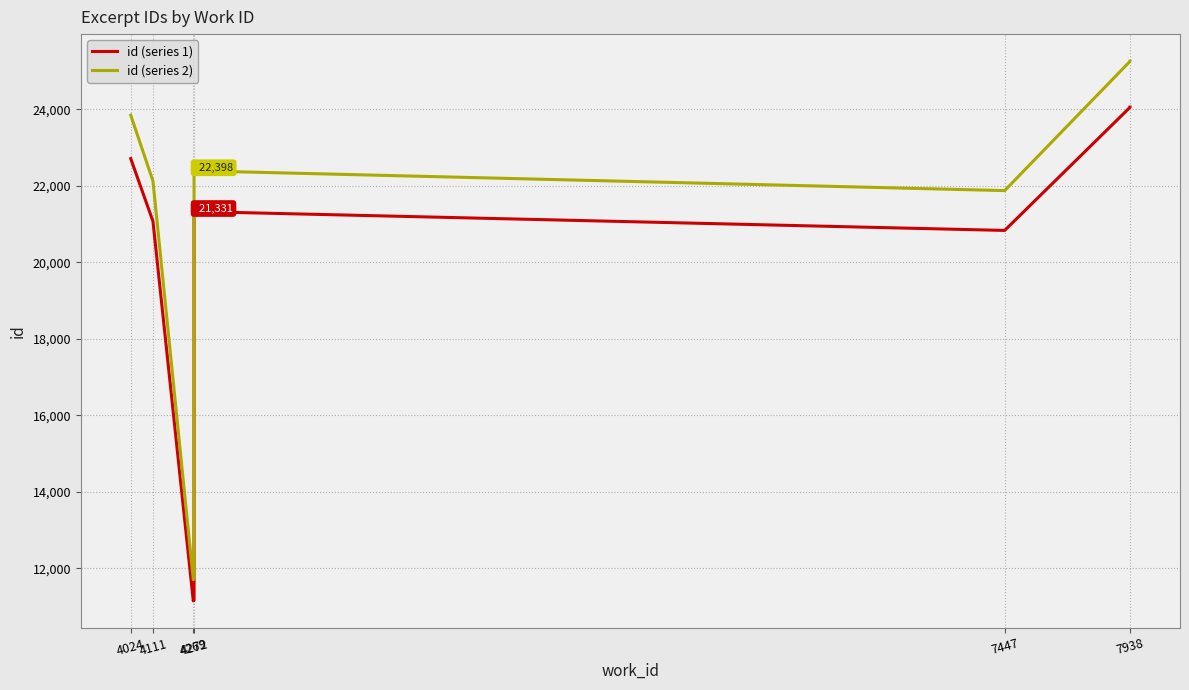

Reading left to right, extract all data points from this chart.

id (series 1): 22714.0	21075.0	11145.0	11154.0	11164.0	21331.0	20836.0	24057.0	24061.0	24062.0
id (series 2): 23849.7	22128.8	11702.2	11711.7	11722.2	22397.5	21877.8	25259.9	25264.0	25265.1